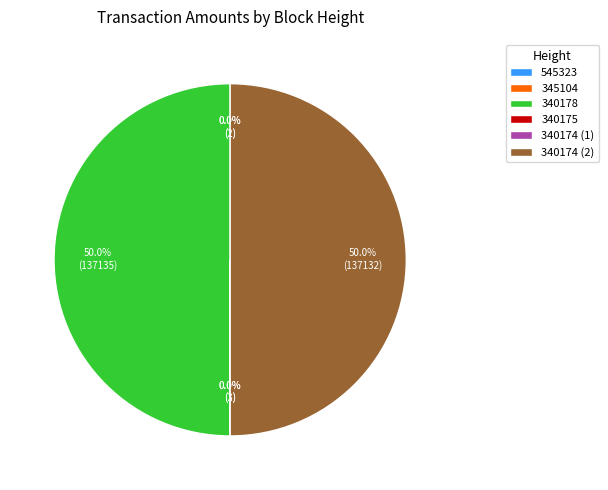

Do 340178 and 340174 (2) together represent more than half of the pie?

Yes